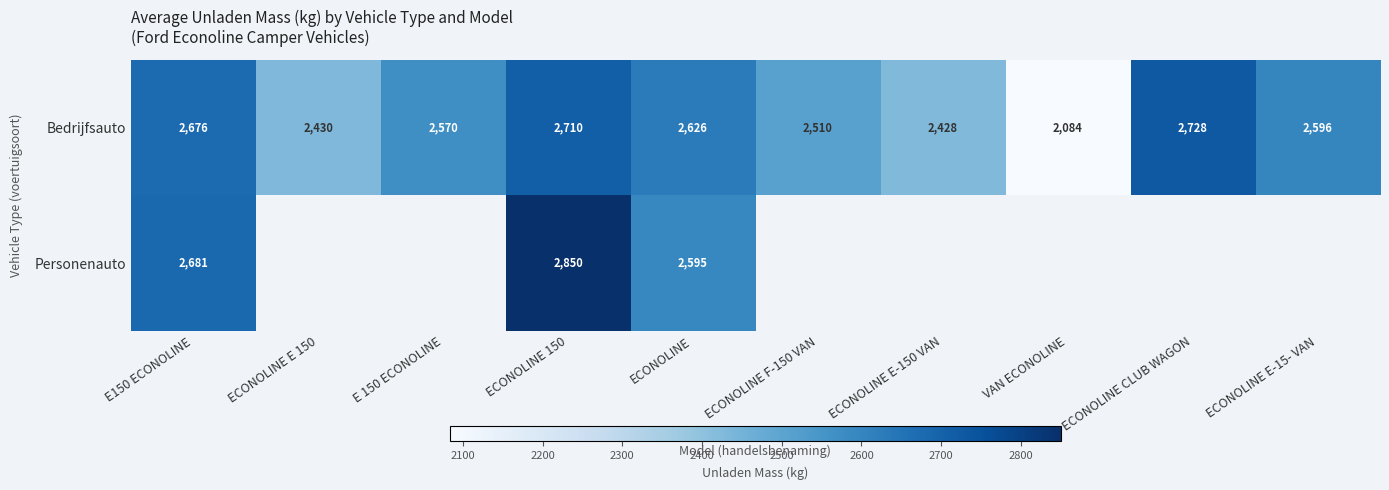

What is the difference between the Bedrijfsauto values at ECONOLINE E-15- VAN and ECONOLINE E 150?

166